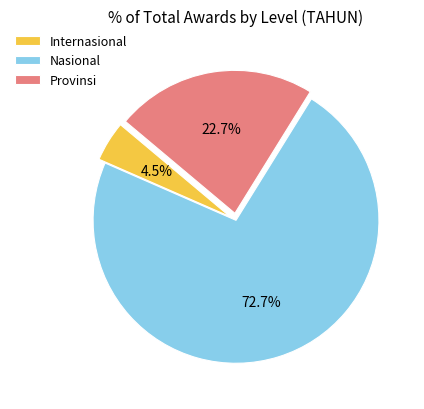

Rank the categories by value from highest to lowest.

Nasional, Provinsi, Internasional